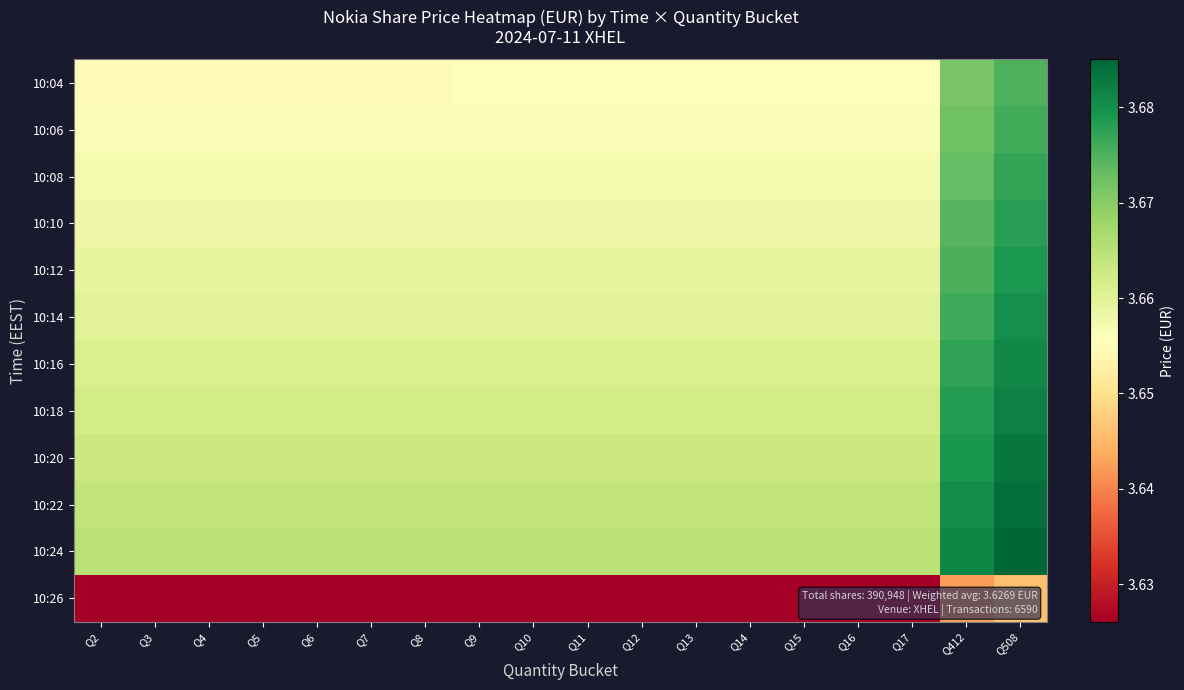

Reading left to right, transcribe all the data shown in this chart.

10:04: Q2=3.7	Q3=3.7	Q4=3.7	Q5=3.7	Q6=3.7	Q7=3.7	Q8=3.7	Q9=3.7	Q10=3.7	Q11=3.7	Q12=3.7	Q13=3.7	Q14=3.7	Q15=3.7	Q16=3.7	Q17=3.7	Q412=3.7	Q508=3.7
10:06: Q2=3.7	Q3=3.7	Q4=3.7	Q5=3.7	Q6=3.7	Q7=3.7	Q8=3.7	Q9=3.7	Q10=3.7	Q11=3.7	Q12=3.7	Q13=3.7	Q14=3.7	Q15=3.7	Q16=3.7	Q17=3.7	Q412=3.7	Q508=3.7
10:08: Q2=3.7	Q3=3.7	Q4=3.7	Q5=3.7	Q6=3.7	Q7=3.7	Q8=3.7	Q9=3.7	Q10=3.7	Q11=3.7	Q12=3.7	Q13=3.7	Q14=3.7	Q15=3.7	Q16=3.7	Q17=3.7	Q412=3.7	Q508=3.7
10:10: Q2=3.7	Q3=3.7	Q4=3.7	Q5=3.7	Q6=3.7	Q7=3.7	Q8=3.7	Q9=3.7	Q10=3.7	Q11=3.7	Q12=3.7	Q13=3.7	Q14=3.7	Q15=3.7	Q16=3.7	Q17=3.7	Q412=3.7	Q508=3.7
10:12: Q2=3.7	Q3=3.7	Q4=3.7	Q5=3.7	Q6=3.7	Q7=3.7	Q8=3.7	Q9=3.7	Q10=3.7	Q11=3.7	Q12=3.7	Q13=3.7	Q14=3.7	Q15=3.7	Q16=3.7	Q17=3.7	Q412=3.7	Q508=3.7
10:14: Q2=3.7	Q3=3.7	Q4=3.7	Q5=3.7	Q6=3.7	Q7=3.7	Q8=3.7	Q9=3.7	Q10=3.7	Q11=3.7	Q12=3.7	Q13=3.7	Q14=3.7	Q15=3.7	Q16=3.7	Q17=3.7	Q412=3.7	Q508=3.7
10:16: Q2=3.7	Q3=3.7	Q4=3.7	Q5=3.7	Q6=3.7	Q7=3.7	Q8=3.7	Q9=3.7	Q10=3.7	Q11=3.7	Q12=3.7	Q13=3.7	Q14=3.7	Q15=3.7	Q16=3.7	Q17=3.7	Q412=3.7	Q508=3.7
10:18: Q2=3.7	Q3=3.7	Q4=3.7	Q5=3.7	Q6=3.7	Q7=3.7	Q8=3.7	Q9=3.7	Q10=3.7	Q11=3.7	Q12=3.7	Q13=3.7	Q14=3.7	Q15=3.7	Q16=3.7	Q17=3.7	Q412=3.7	Q508=3.7
10:20: Q2=3.7	Q3=3.7	Q4=3.7	Q5=3.7	Q6=3.7	Q7=3.7	Q8=3.7	Q9=3.7	Q10=3.7	Q11=3.7	Q12=3.7	Q13=3.7	Q14=3.7	Q15=3.7	Q16=3.7	Q17=3.7	Q412=3.7	Q508=3.7
10:22: Q2=3.7	Q3=3.7	Q4=3.7	Q5=3.7	Q6=3.7	Q7=3.7	Q8=3.7	Q9=3.7	Q10=3.7	Q11=3.7	Q12=3.7	Q13=3.7	Q14=3.7	Q15=3.7	Q16=3.7	Q17=3.7	Q412=3.7	Q508=3.7
10:24: Q2=3.7	Q3=3.7	Q4=3.7	Q5=3.7	Q6=3.7	Q7=3.7	Q8=3.7	Q9=3.7	Q10=3.7	Q11=3.7	Q12=3.7	Q13=3.7	Q14=3.7	Q15=3.7	Q16=3.7	Q17=3.7	Q412=3.7	Q508=3.7
10:26: Q2=3.6	Q3=3.6	Q4=3.6	Q5=3.6	Q6=3.6	Q7=3.6	Q8=3.6	Q9=3.6	Q10=3.6	Q11=3.6	Q12=3.6	Q13=3.6	Q14=3.6	Q15=3.6	Q16=3.6	Q17=3.6	Q412=3.6	Q508=3.6